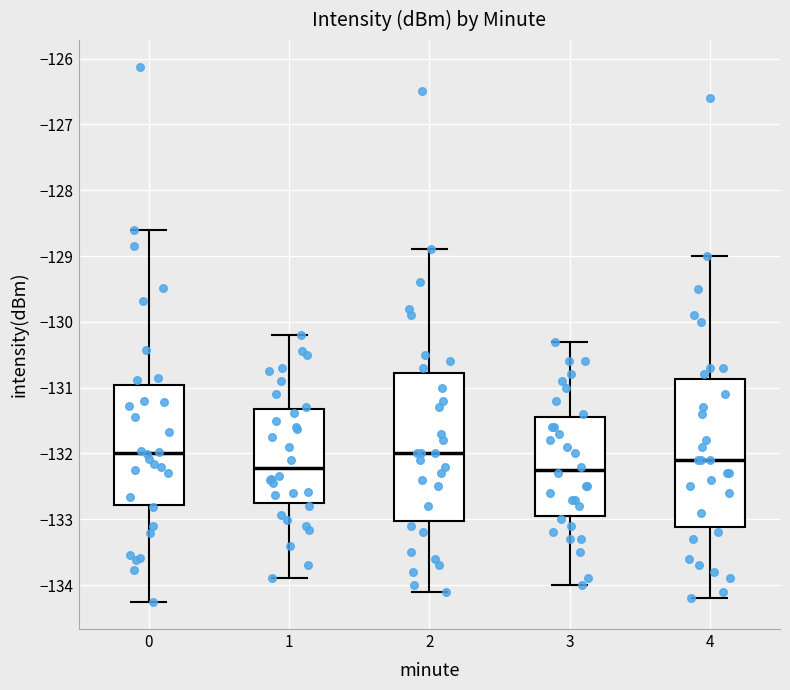

Where is the lower edge of the box at x = 0 on the y-axis? The values are not printed on the chart, so give them approximately, as read against the axis.

-132.8